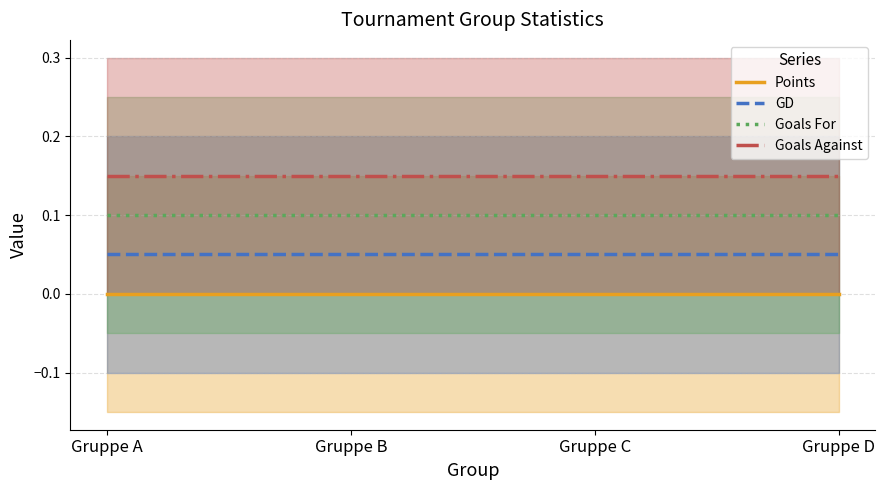

What is the average value of the Goals For series?

0.1